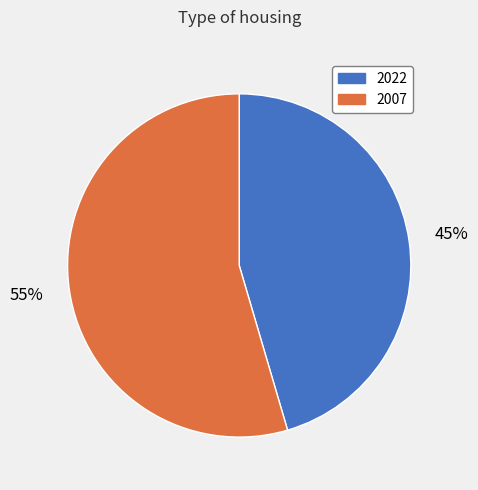

To the nearest percent, what portion does 2007 represent?

55%